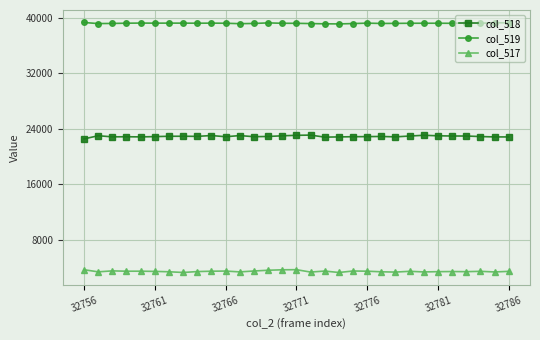

True or false: col_519 and col_518 intersect in this chart.

False